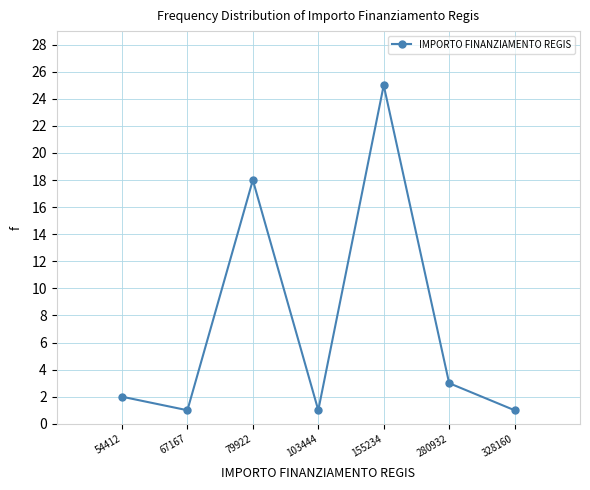

True or false: the data has more than 0 interior local peaks.

True